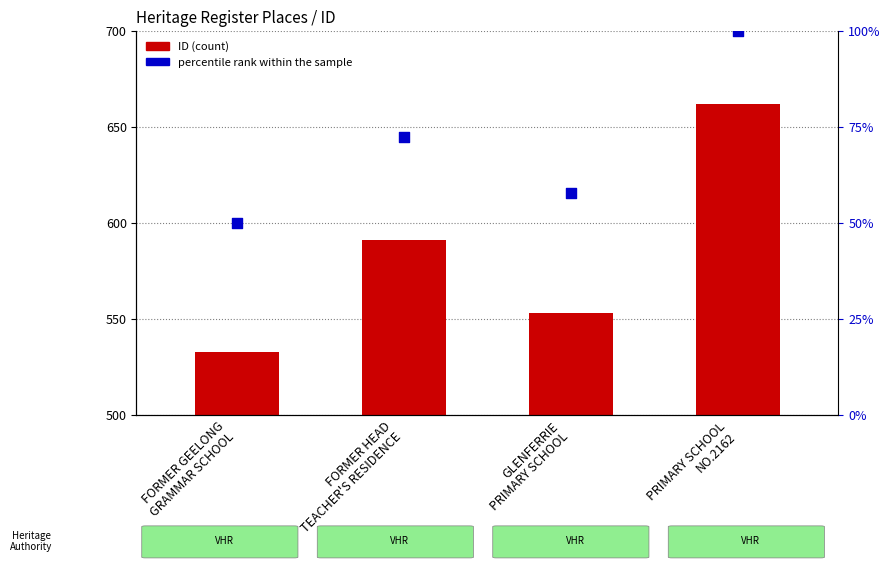

Which series has the widest spread of Y values?

ID (count)